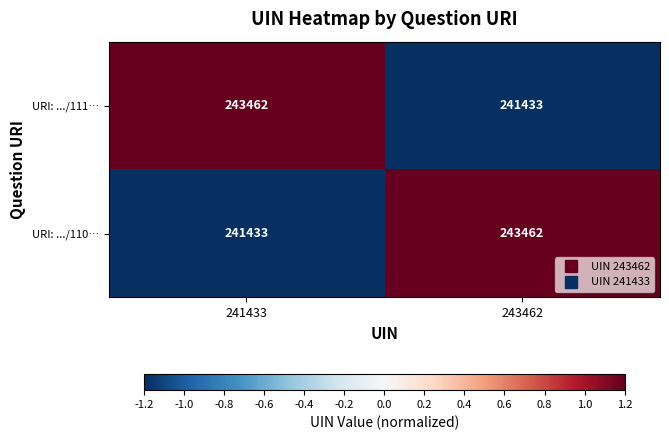

What is the total value across all series at 243462?

484895